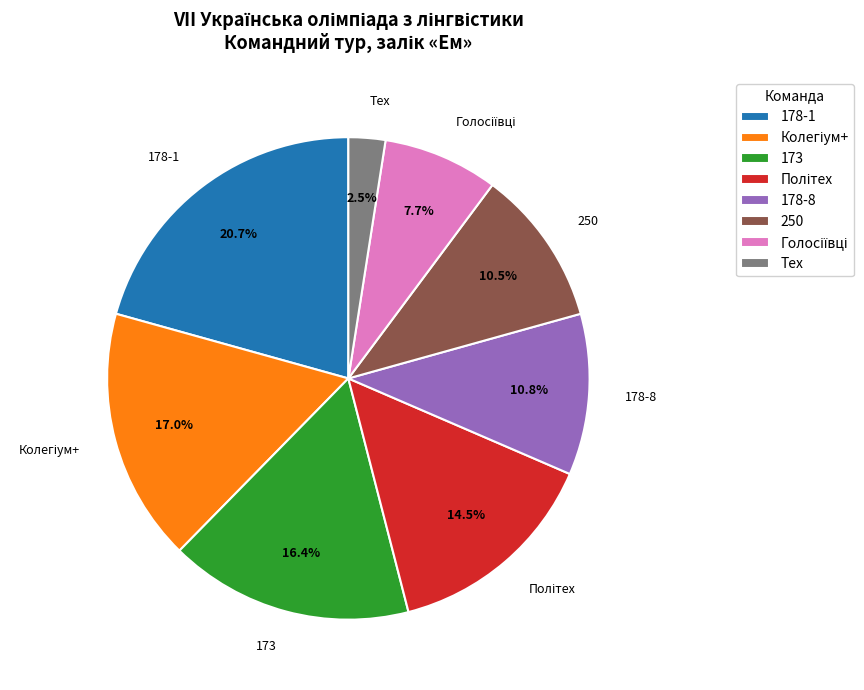

Is there any slice that represents more than half of the pie?

No